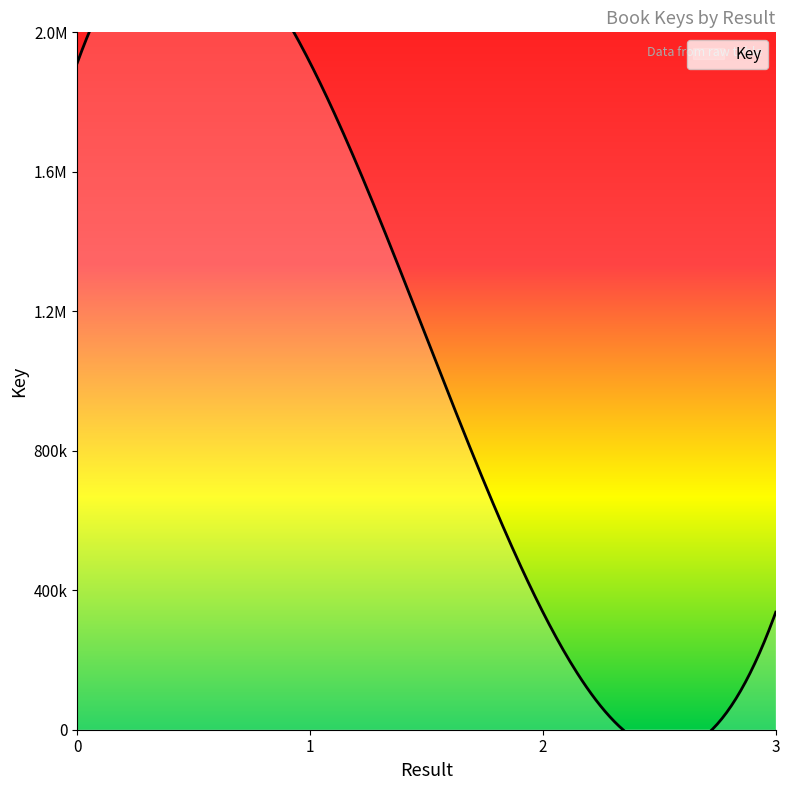

The chart shows a value of 604447 at 1. True or false?

False